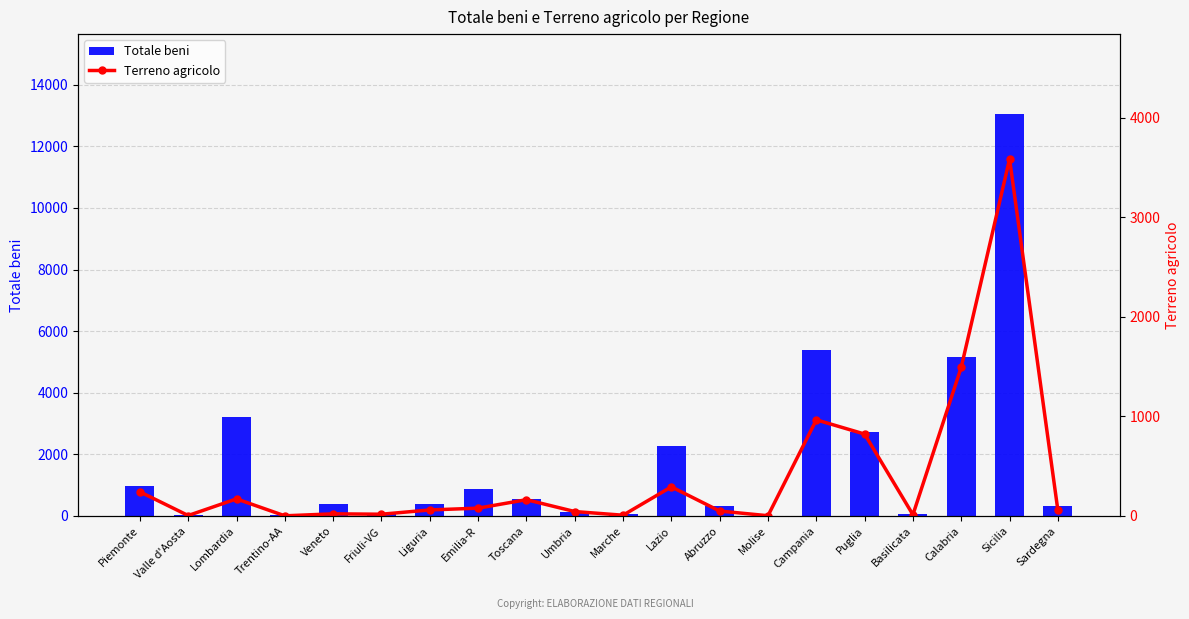

What is the difference between the second highest and second lowest values in the Terreno agricolo series?

1491